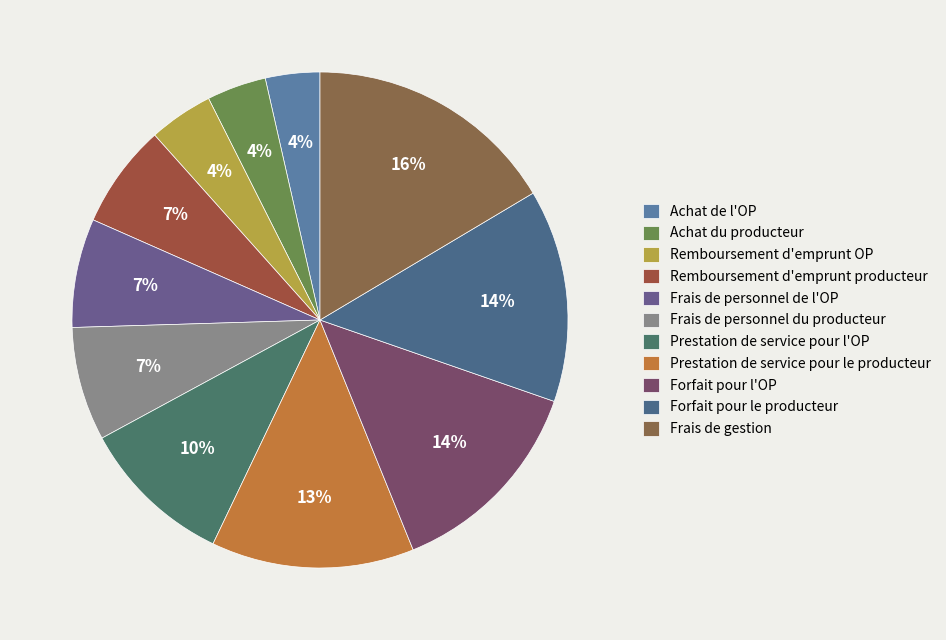

Rank the categories by value from highest to lowest.

Frais de gestion, Forfait pour le producteur, Forfait pour l'OP, Prestation de service pour le producteur, Prestation de service pour l'OP, Frais de personnel du producteur, Frais de personnel de l'OP, Remboursement d'emprunt producteur, Remboursement d'emprunt OP, Achat du producteur, Achat de l'OP